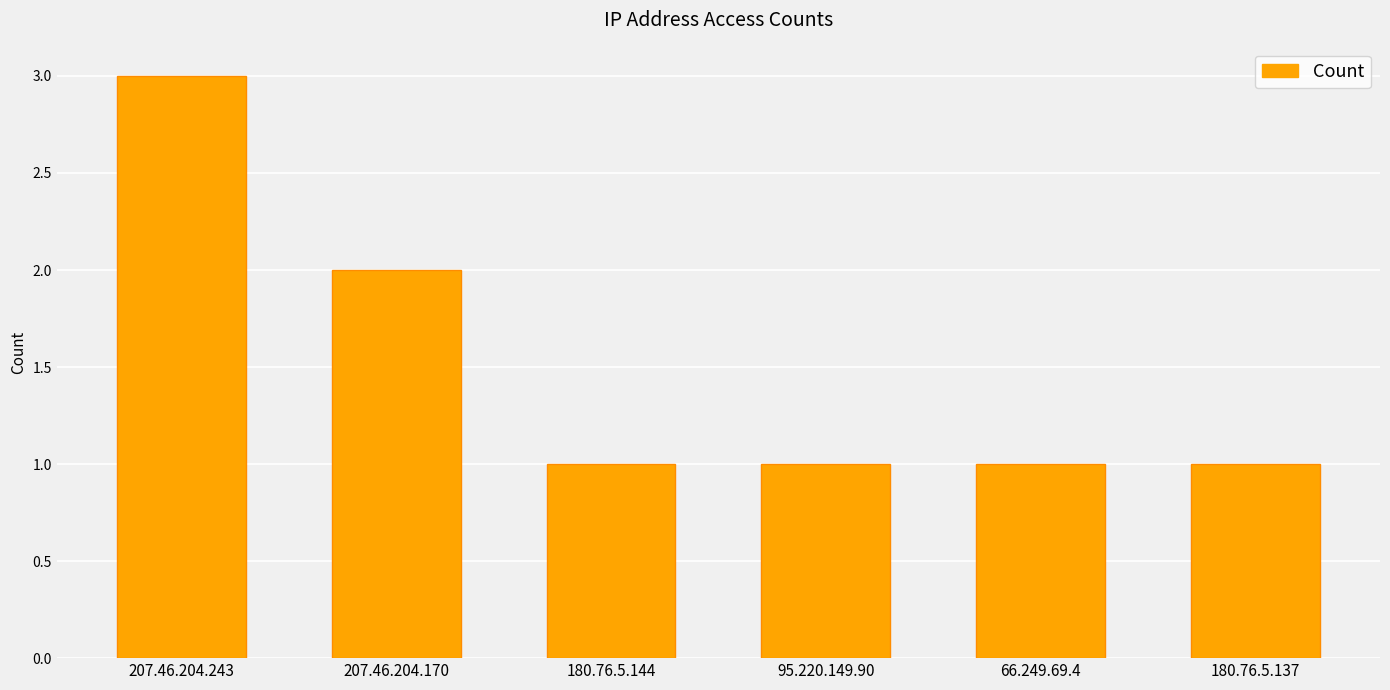

Where is the data nearest to the value 2?

207.46.204.170